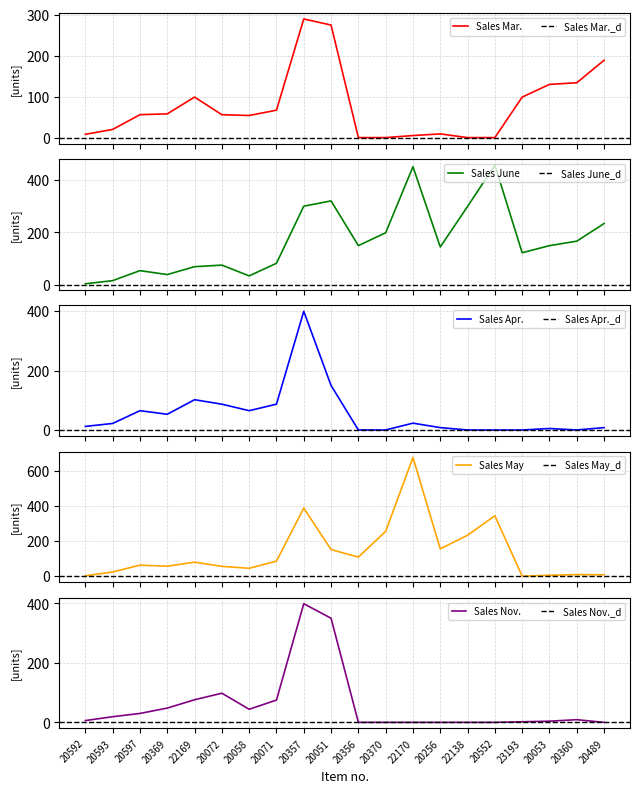

Reading left to right, list all the values displayed in this chart.

Sales Mar.: 8	20	56	58	99	56	54	67	290	275	0	0	5	9	0	0	99	130	134	189
Sales June: 5	17	55	40	70	76	35	83	300	320	150	199	450	145	299	456	123	150	167	234
Sales Apr.: 12	22	65	53	102	87	65	87	400	150	0	0	23	8	0	0	0	5	0	8
Sales May: 2	24	63	57	80	56	45	86	389	152	109	256	678	156	234	345	0	5	9	8
Sales Nov.: 6	19	30	48	76	98	44	75	399	350	0	0	0	0	0	0	2	4	9	0